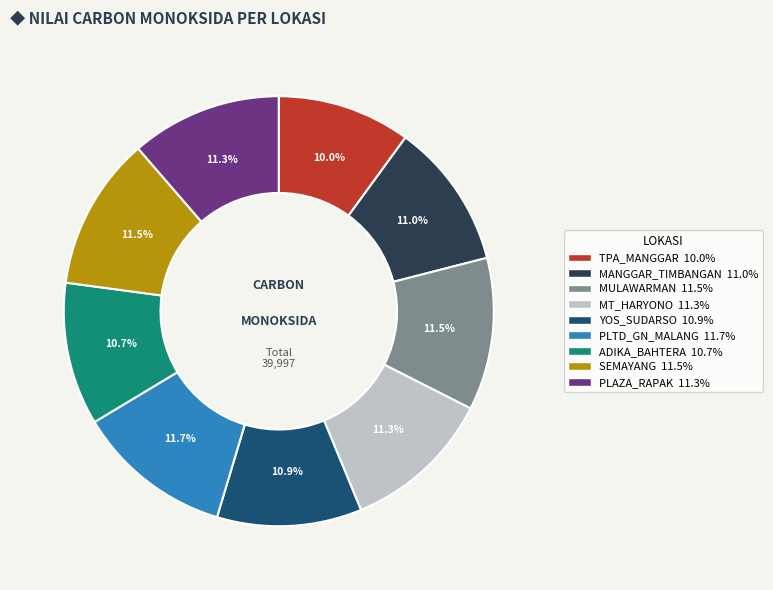

Is there any slice that represents more than half of the pie?

No